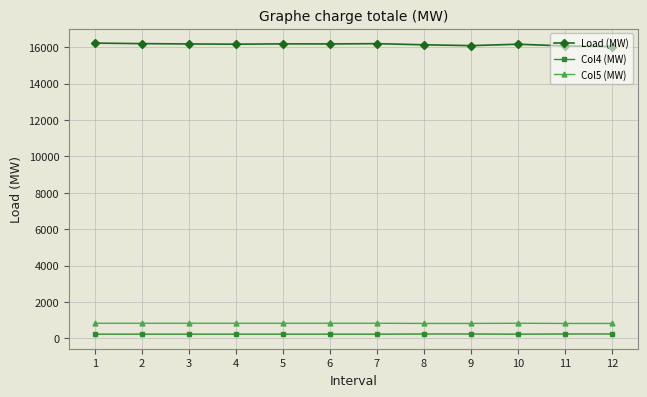

True or false: Load (MW) has more than 0 points higher than both neighbors.

True